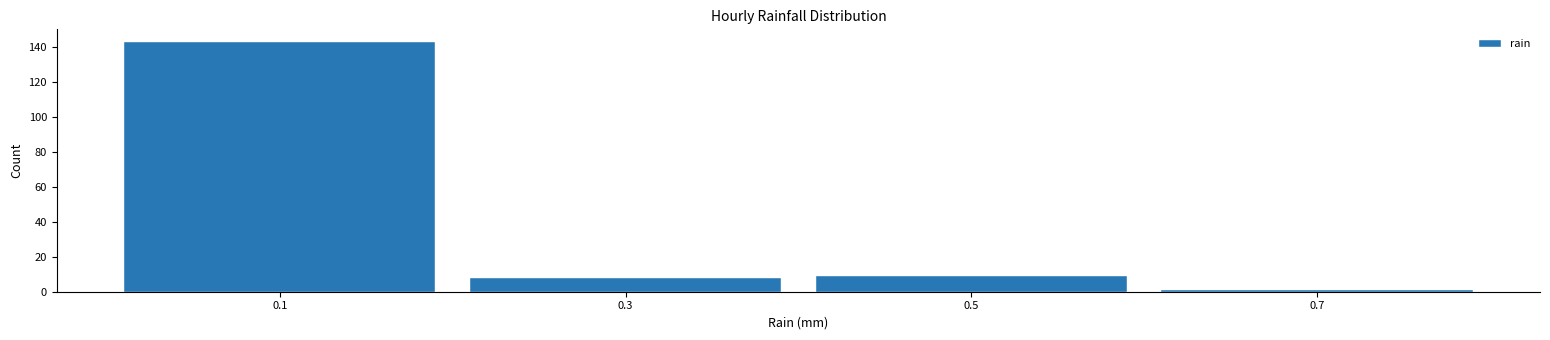

Over which range of the x-axis is the bar tallest?

0.0 to 0.2